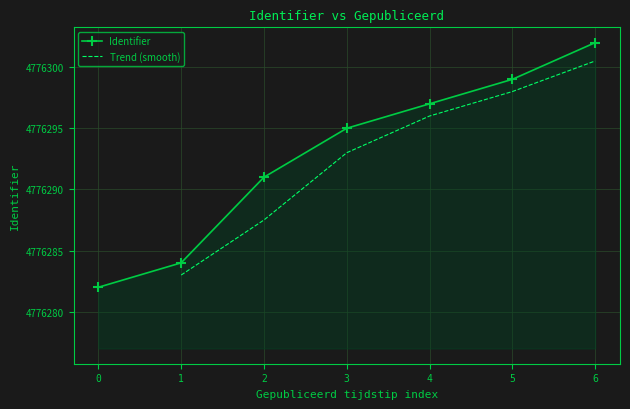

The Identifier series shows 4776297 at 4. True or false?

True